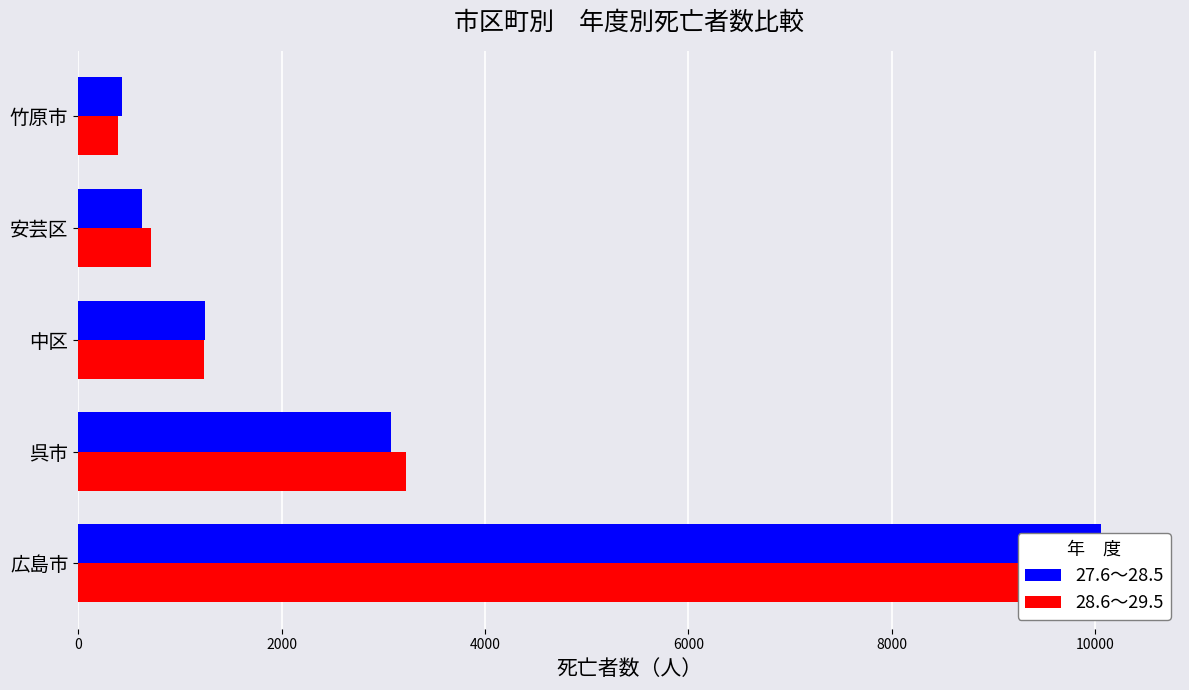

What are all the series names shown in the legend?

27.6～28.5, 28.6～29.5